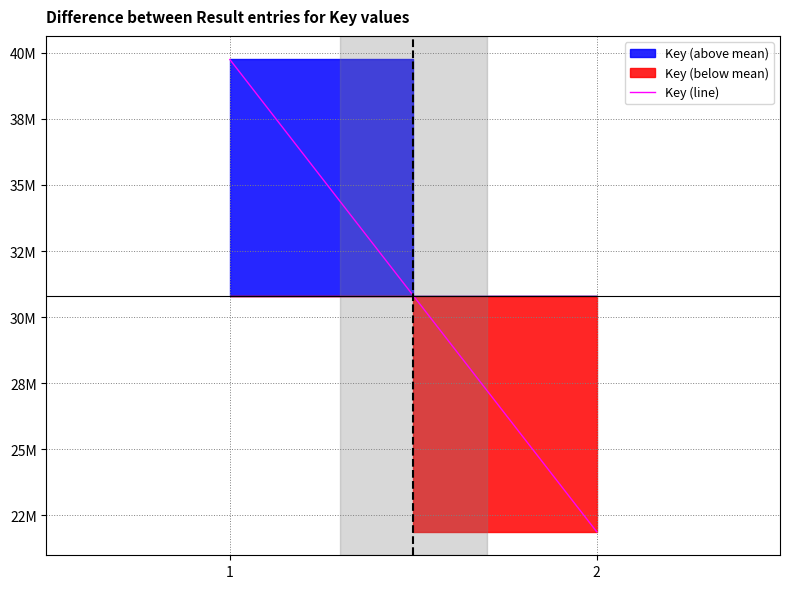

List the labels in order of value, largest first.

1, 2